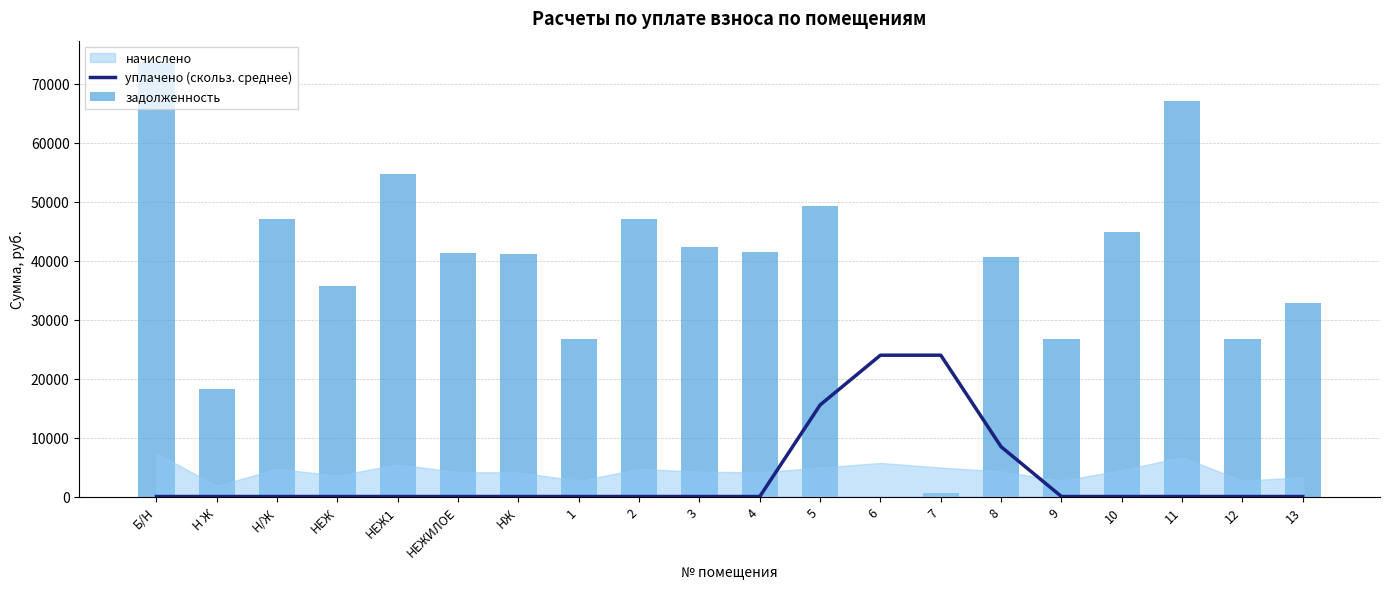

Are the bars horizontal?

No